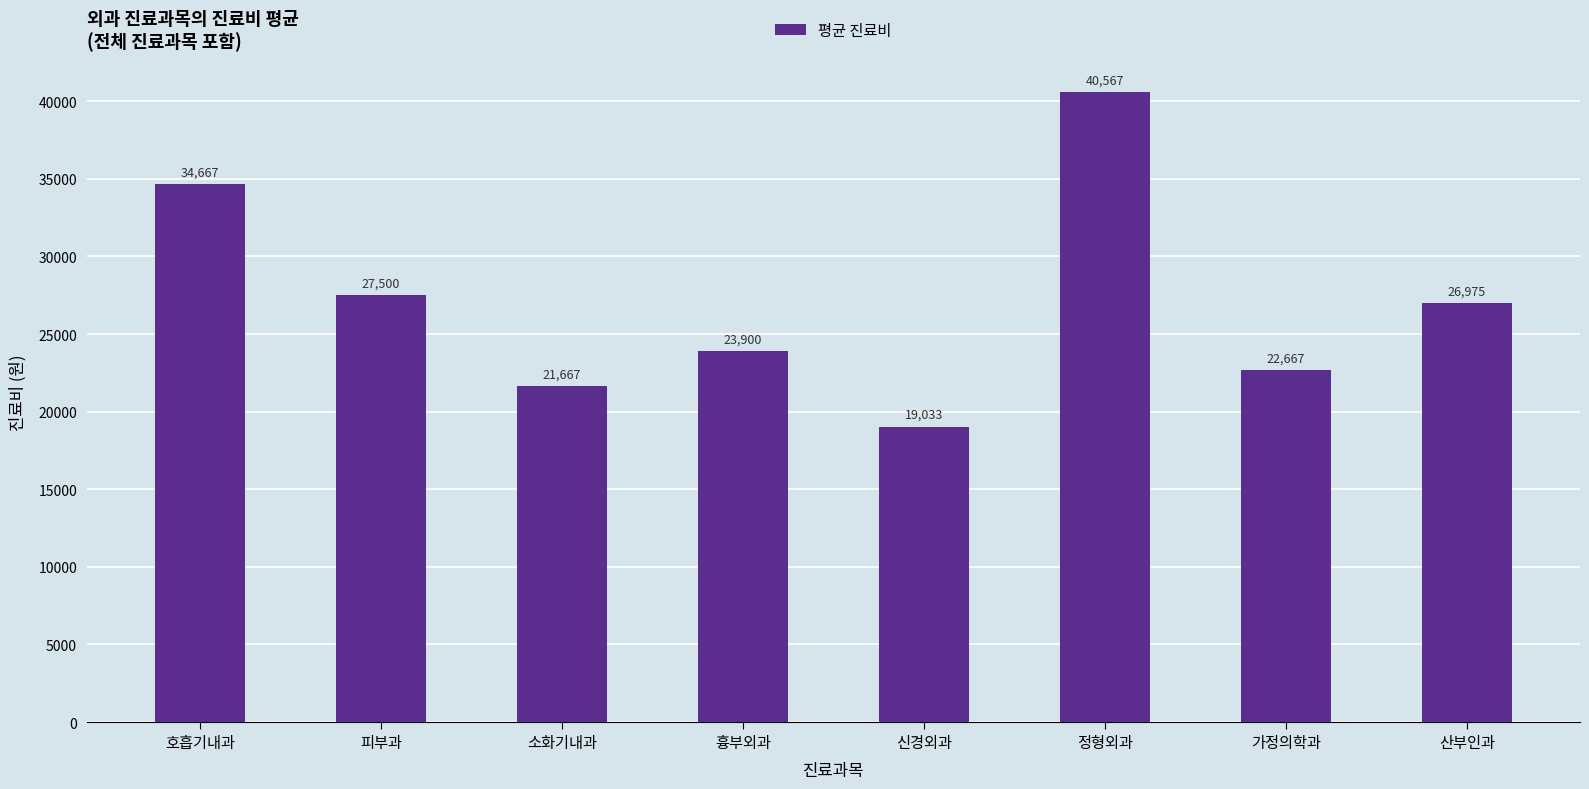

Does the chart contain any negative values?

No